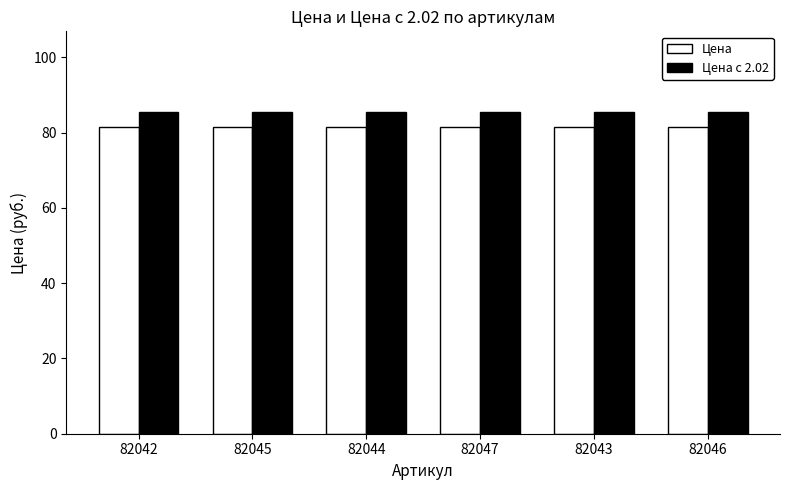

Reading left to right, transcribe all the data shown in this chart.

Цена: 82042=81.4	82045=81.4	82044=81.4	82047=81.4	82043=81.4	82046=81.4
Цена с 2.02: 82042=85.5	82045=85.5	82044=85.5	82047=85.5	82043=85.5	82046=85.5